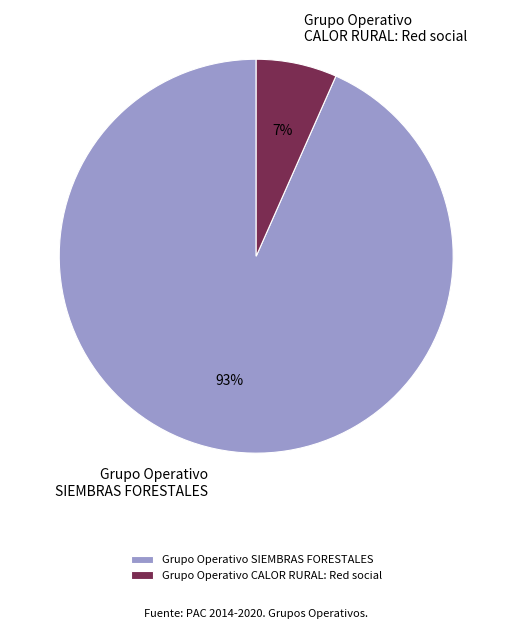

Count the number of slices in the pie.

2